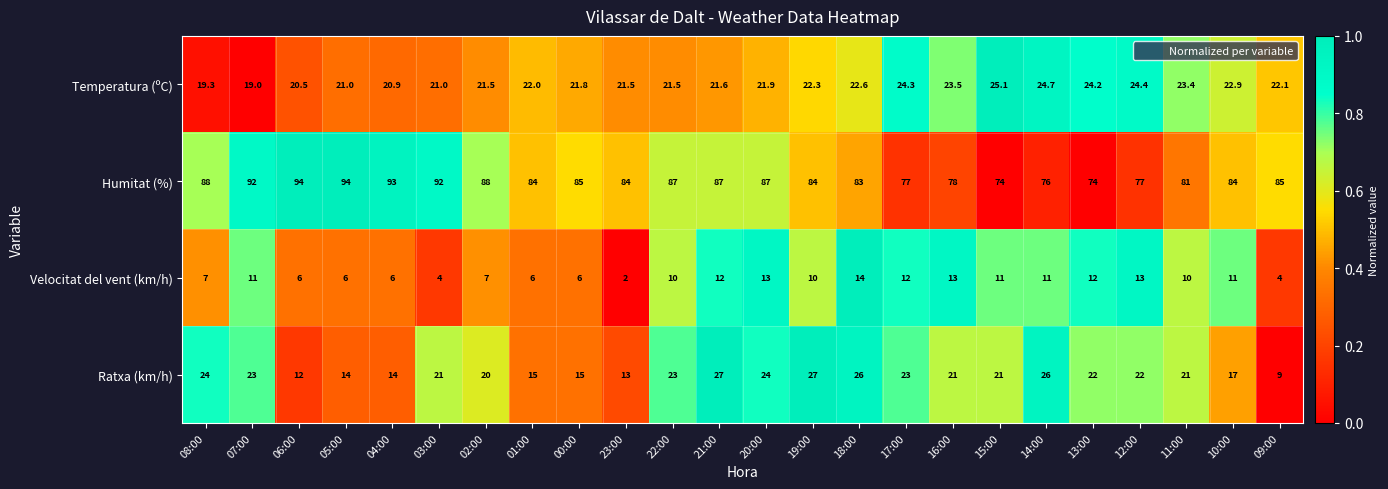

Which series has the widest spread of values?

Humitat (%)